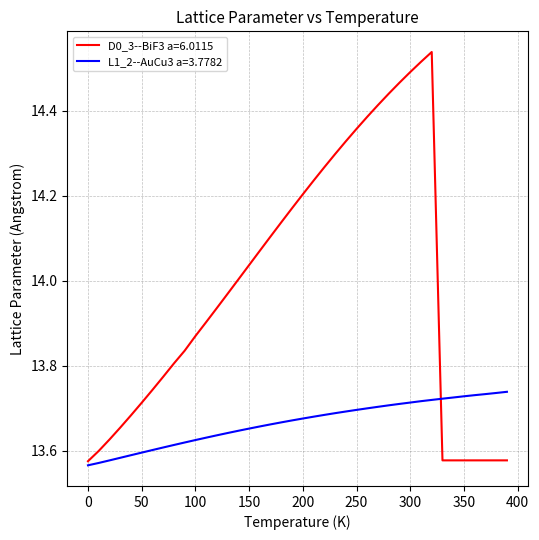

Which series has the widest spread of values?

D0_3--BiF3 a=6.0115